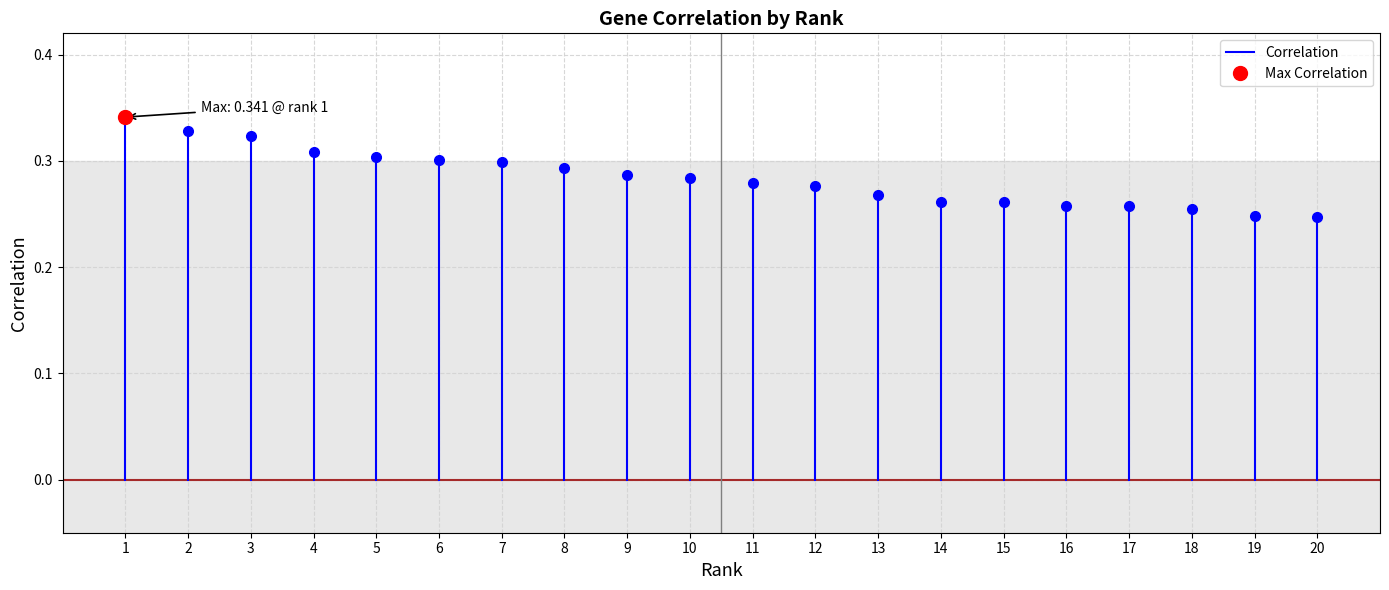

How many lines are shown in the chart?

1